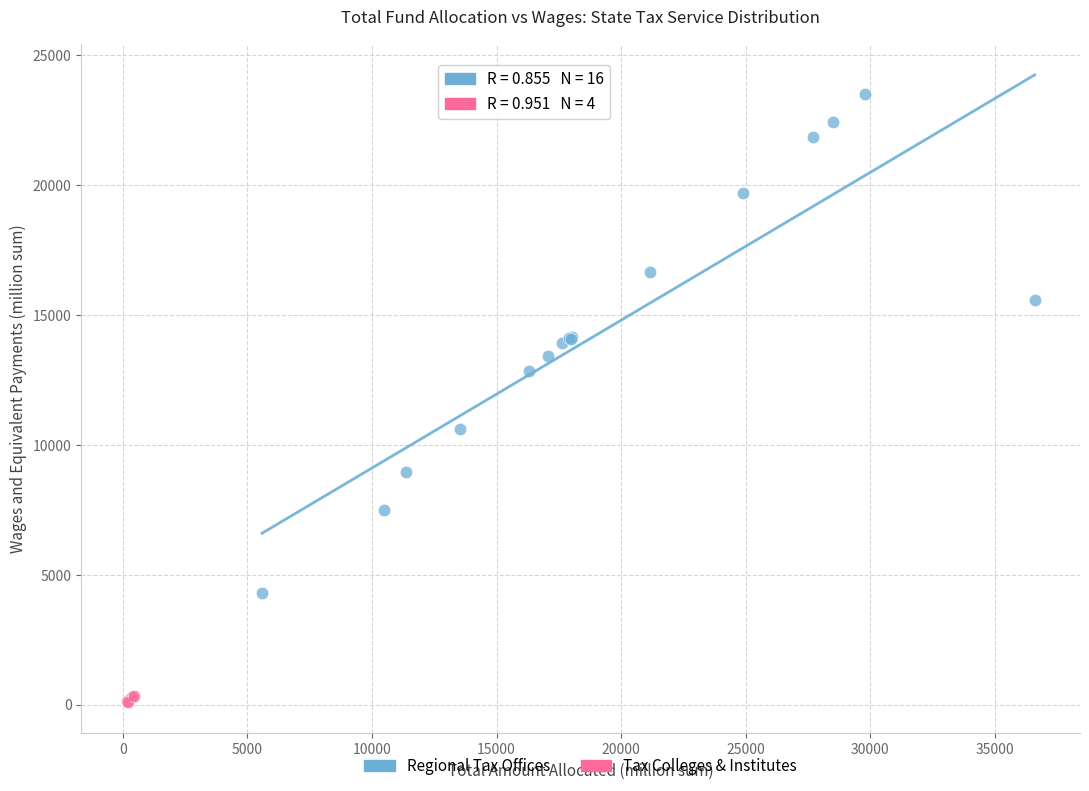

Which series has the widest spread of Y values?

Regional Tax Offices